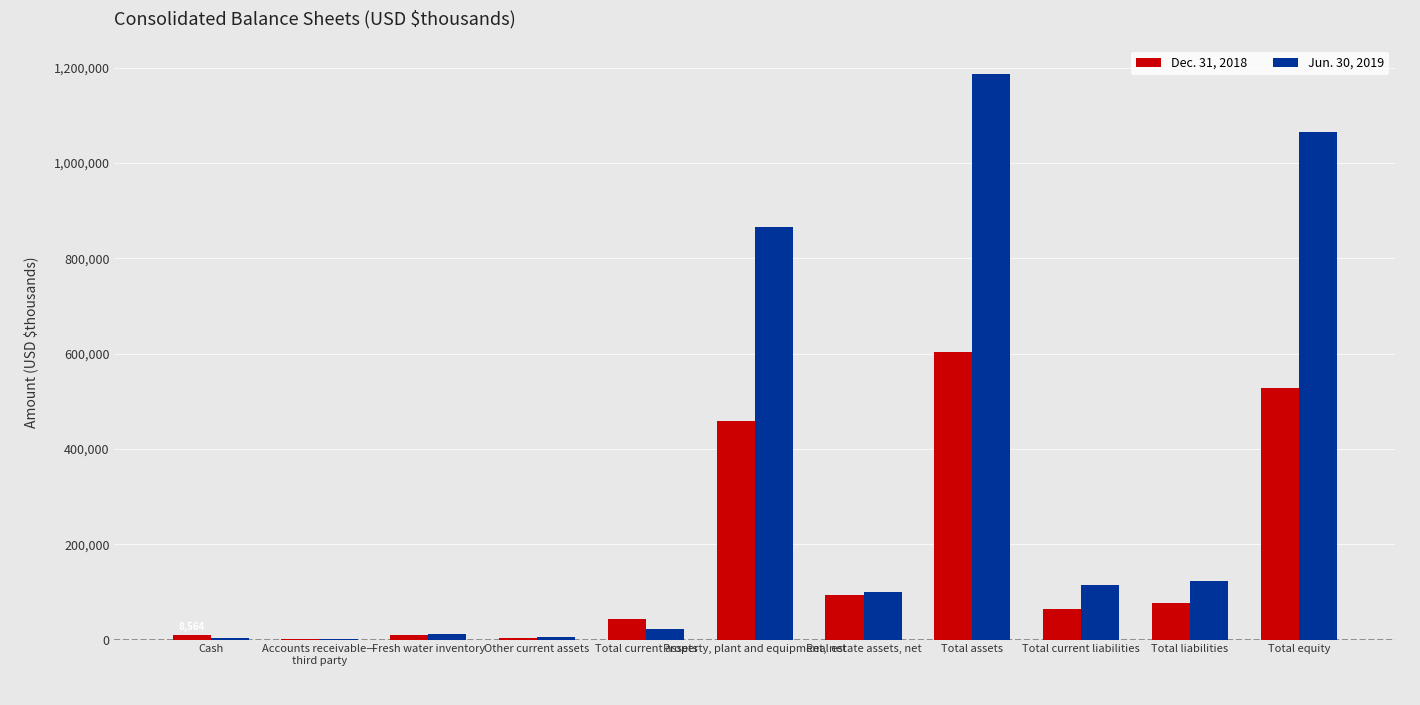

Which series has the largest total across all categories?

Jun. 30, 2019